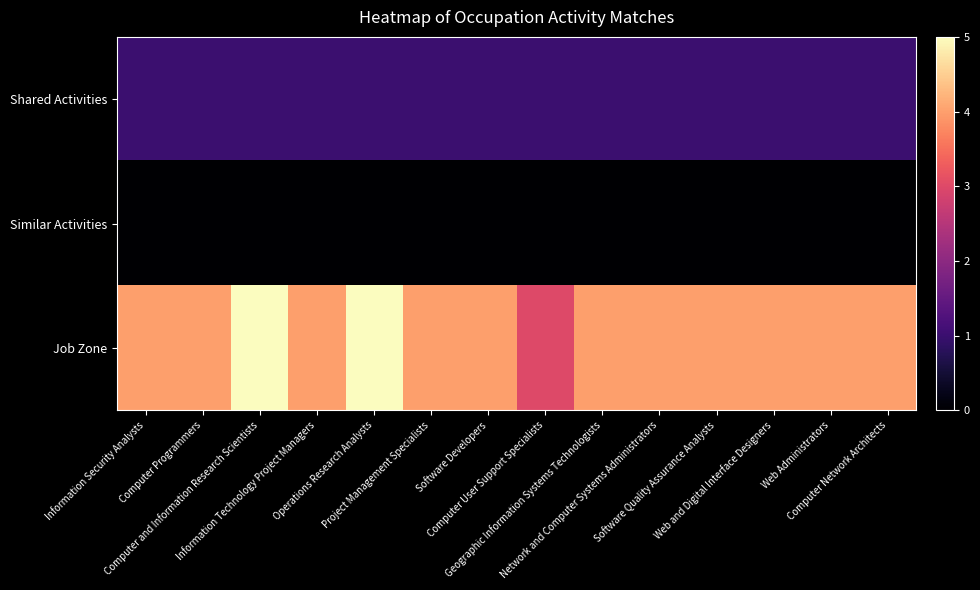

Rank the series by their maximum value, from lowest to highest.

Similar Activities, Shared Activities, Job Zone